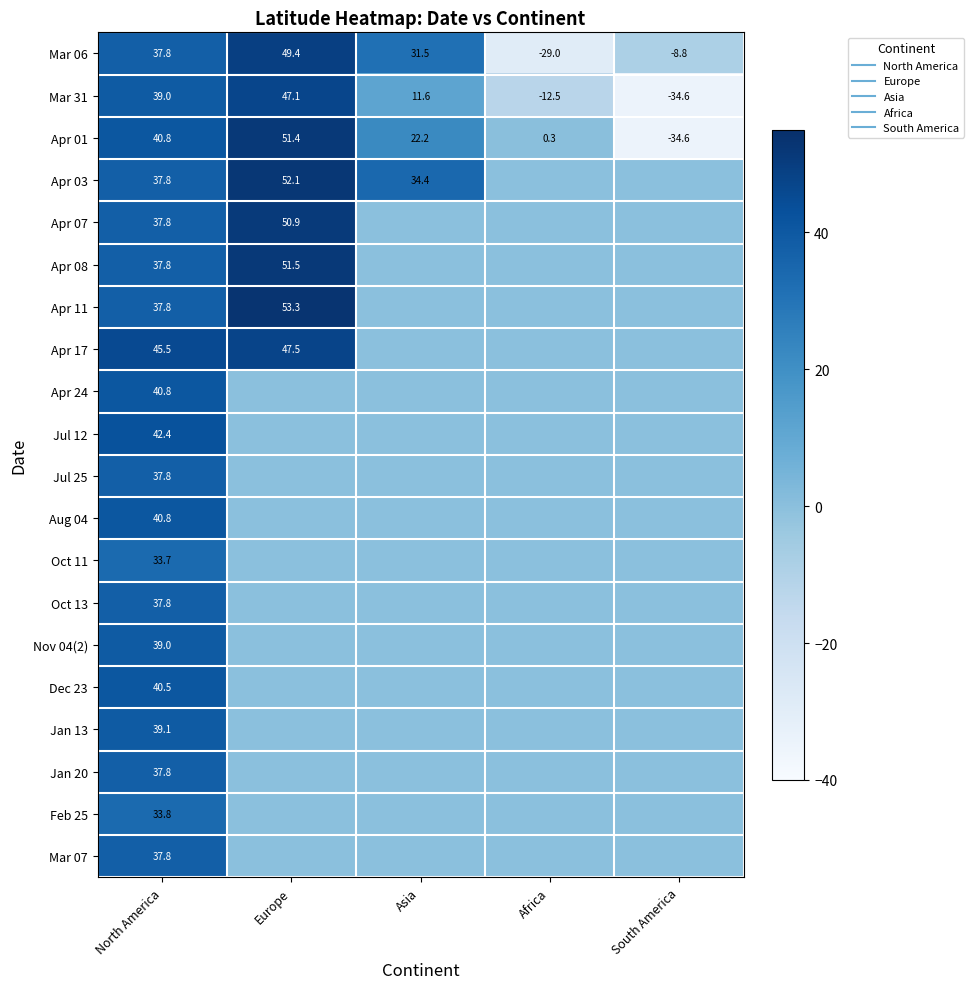

What is the total value across all series at Europe?

403.3